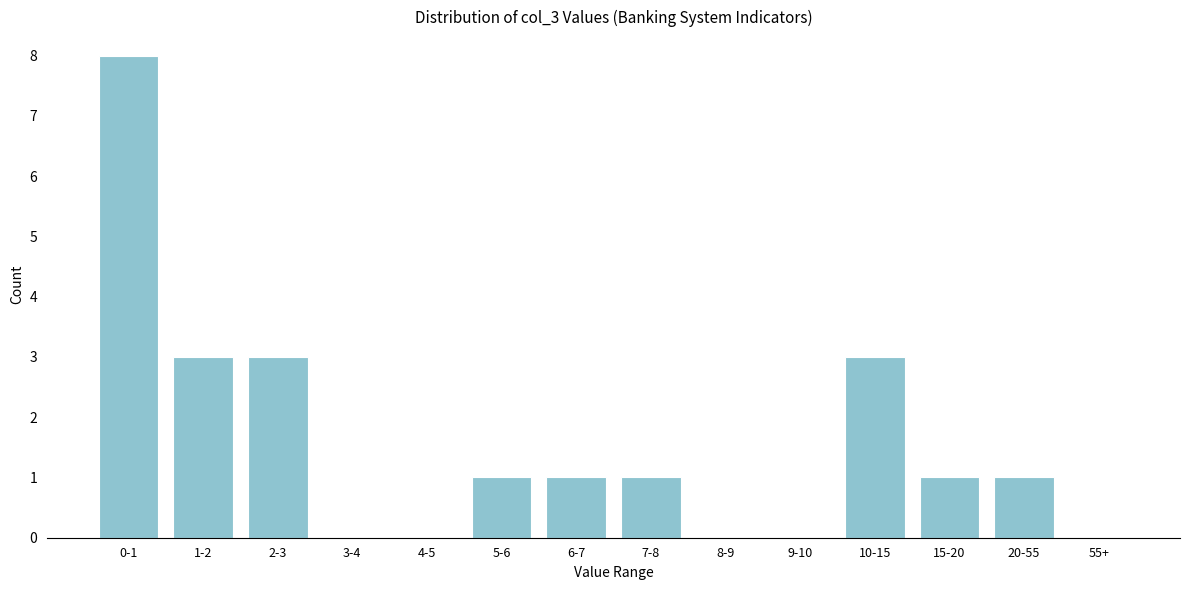

Reading left to right, what are all the values shown in this chart?

0-1=8	1-2=3	2-3=3	3-4=0	4-5=0	5-6=1	6-7=1	7-8=1	8-9=0	9-10=0	10-15=3	15-20=1	20-55=1	55+=0